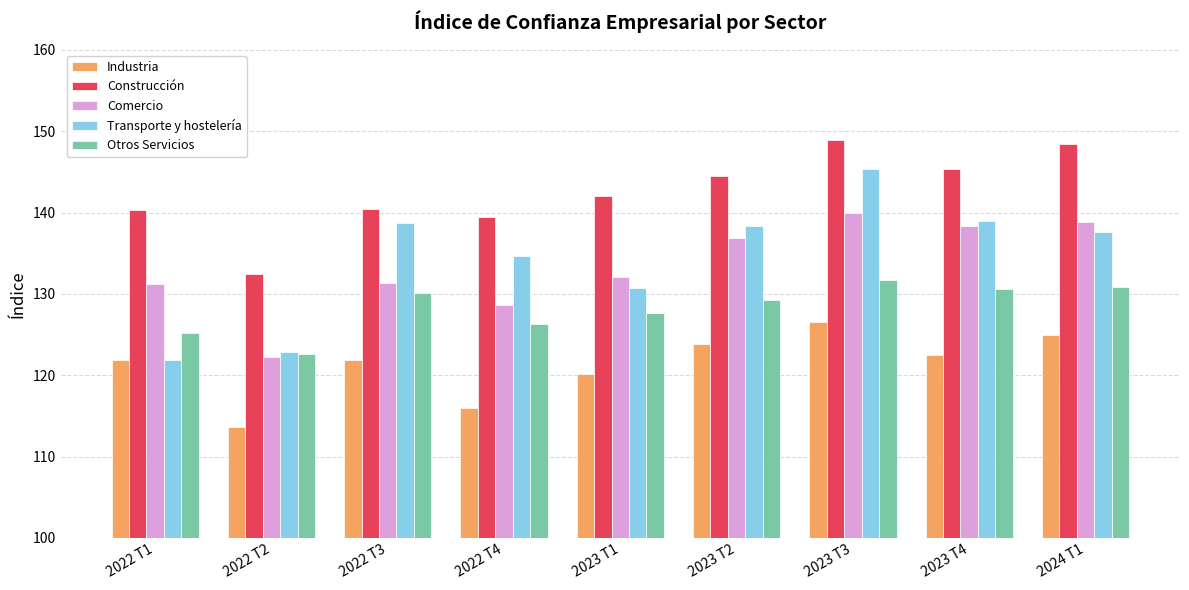

What is the maximum value for Comercio?

139.9